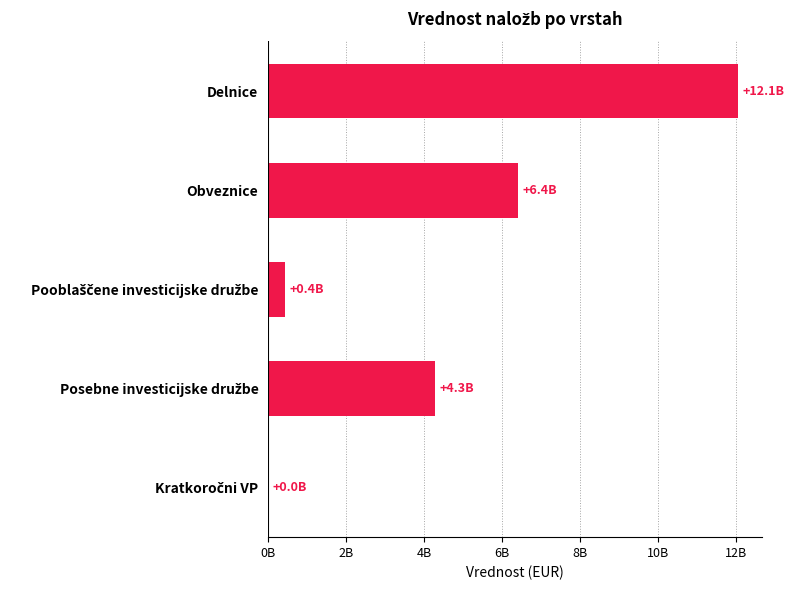

At which category does the chart reach its peak across all series?

Delnice